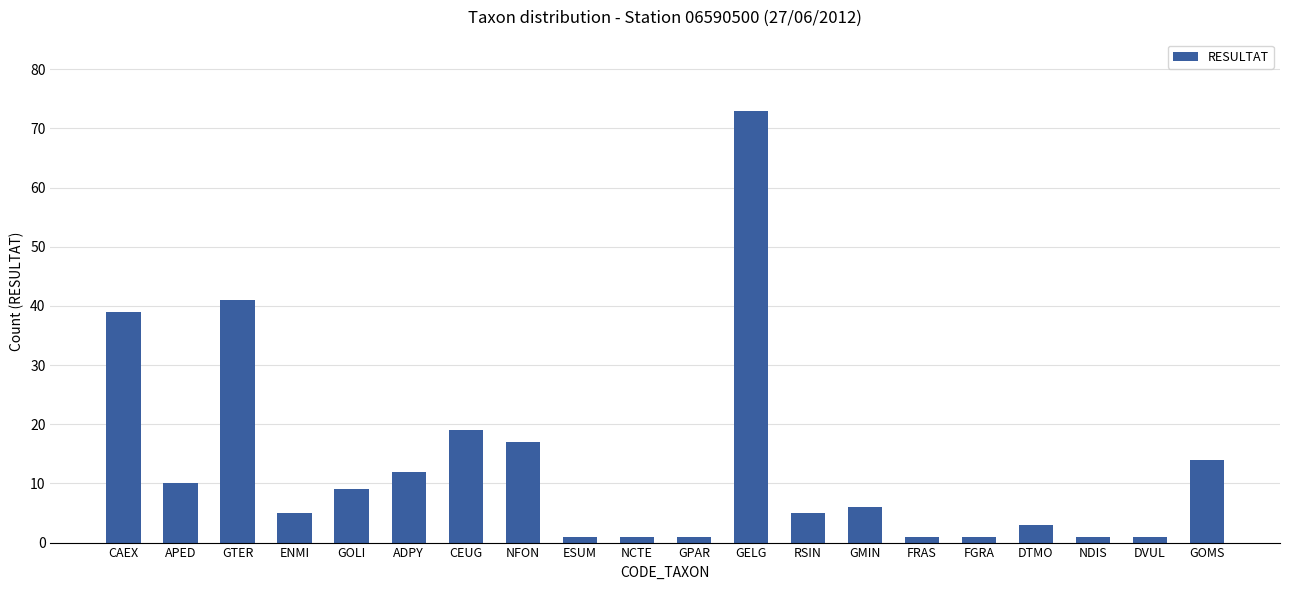

What is the maximum value shown in the chart?

73